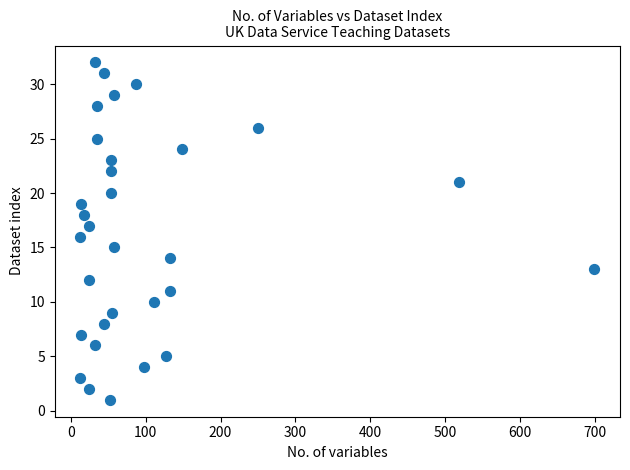

What is the range of Y values (max minus min)?

31